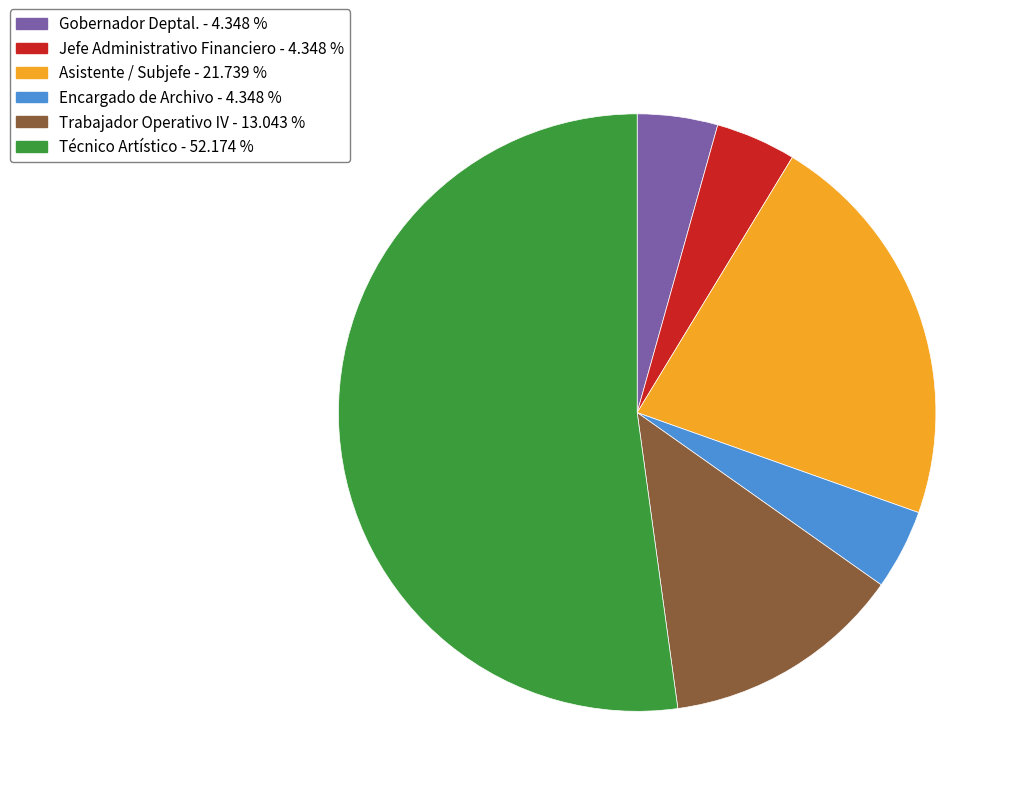

Which slice is the largest?

Técnico Artístico